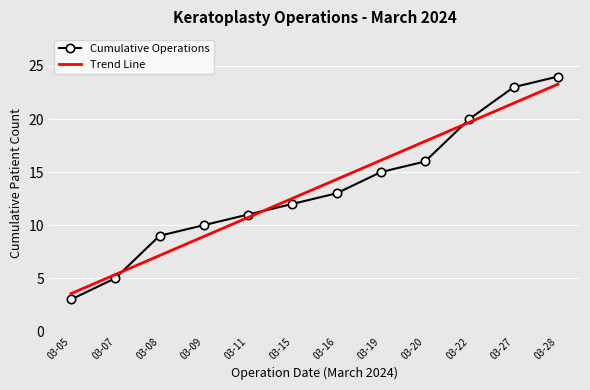

Which series has the largest range (max minus min)?

Cumulative Operations